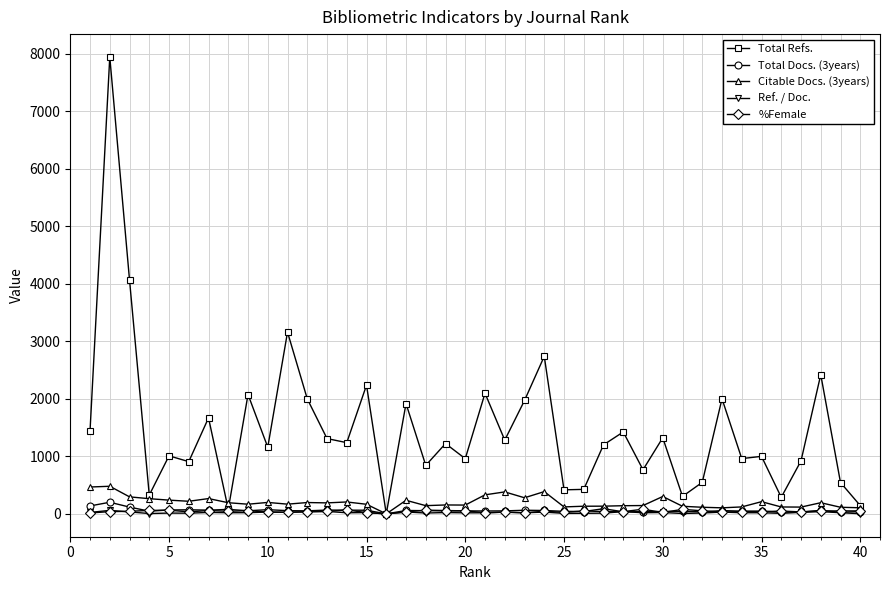

Which series has the widest spread of values?

Total Refs.